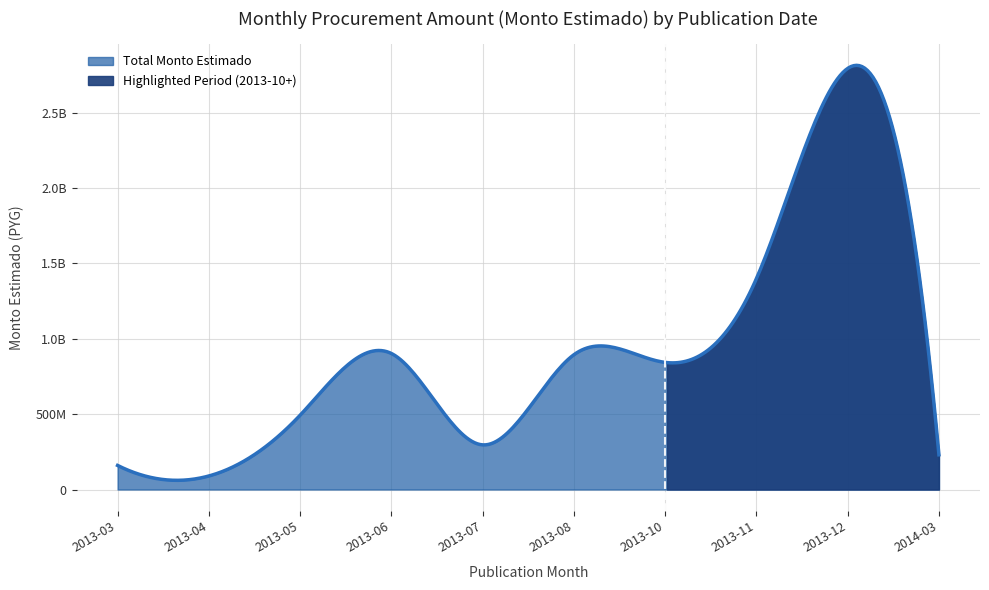

Where is the first local minimum for monto_estimado?

2013-03